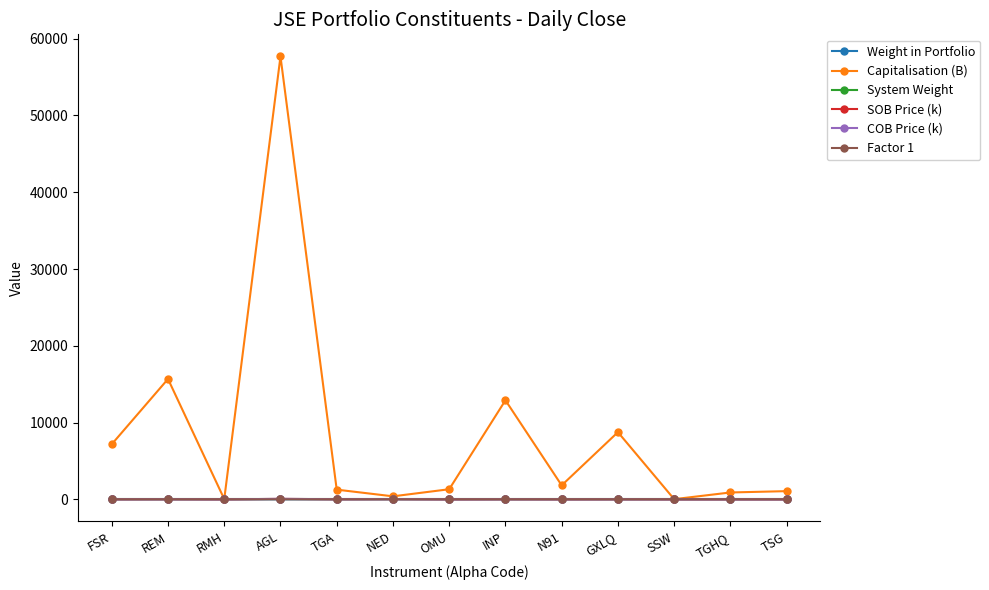

True or false: COB Price (k) has more than 2 interior local peaks.

True